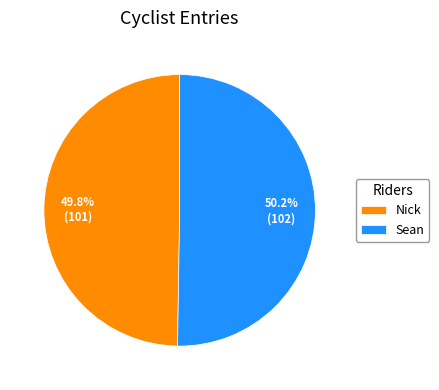

To the nearest percent, what is the combined percentage of Sean and Nick?

100%